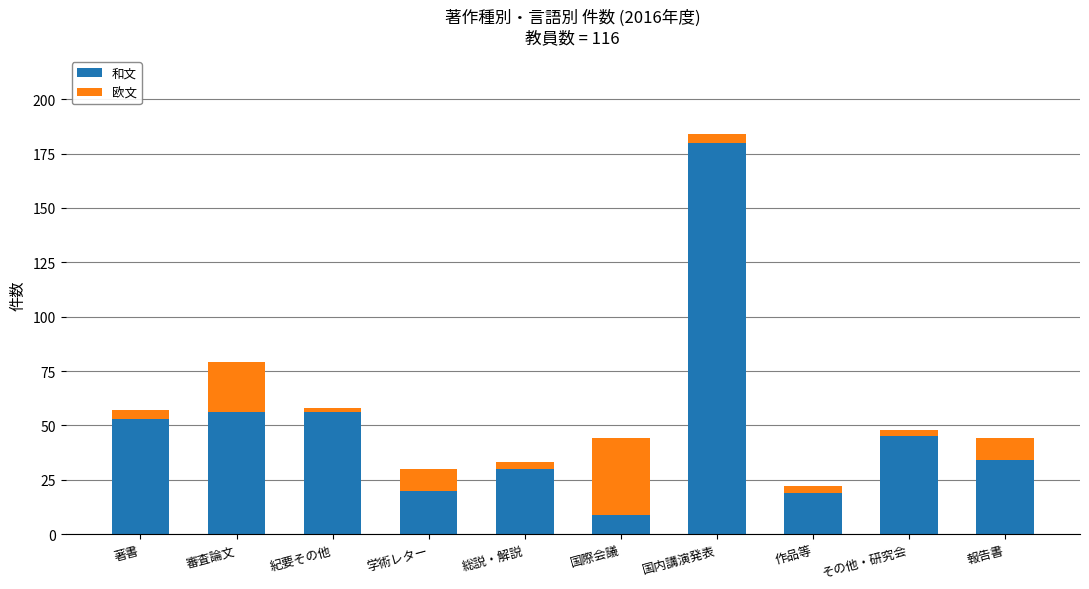

At which category is the sum across all series the highest?

国内講演発表